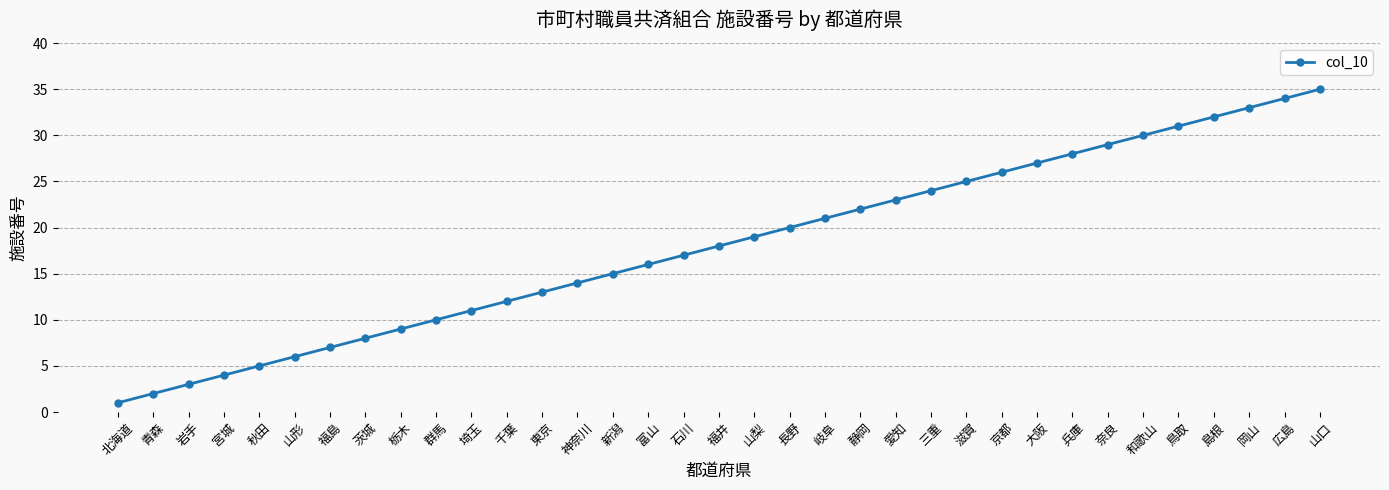

List the labels in order of value, largest first.

山口, 広島, 岡山, 島根, 鳥取, 和歌山, 奈良, 兵庫, 大阪, 京都, 滋賀, 三重, 愛知, 静岡, 岐阜, 長野, 山梨, 福井, 石川, 富山, 新潟, 神奈川, 東京, 千葉, 埼玉, 群馬, 栃木, 茨城, 福島, 山形, 秋田, 宮城, 岩手, 青森, 北海道